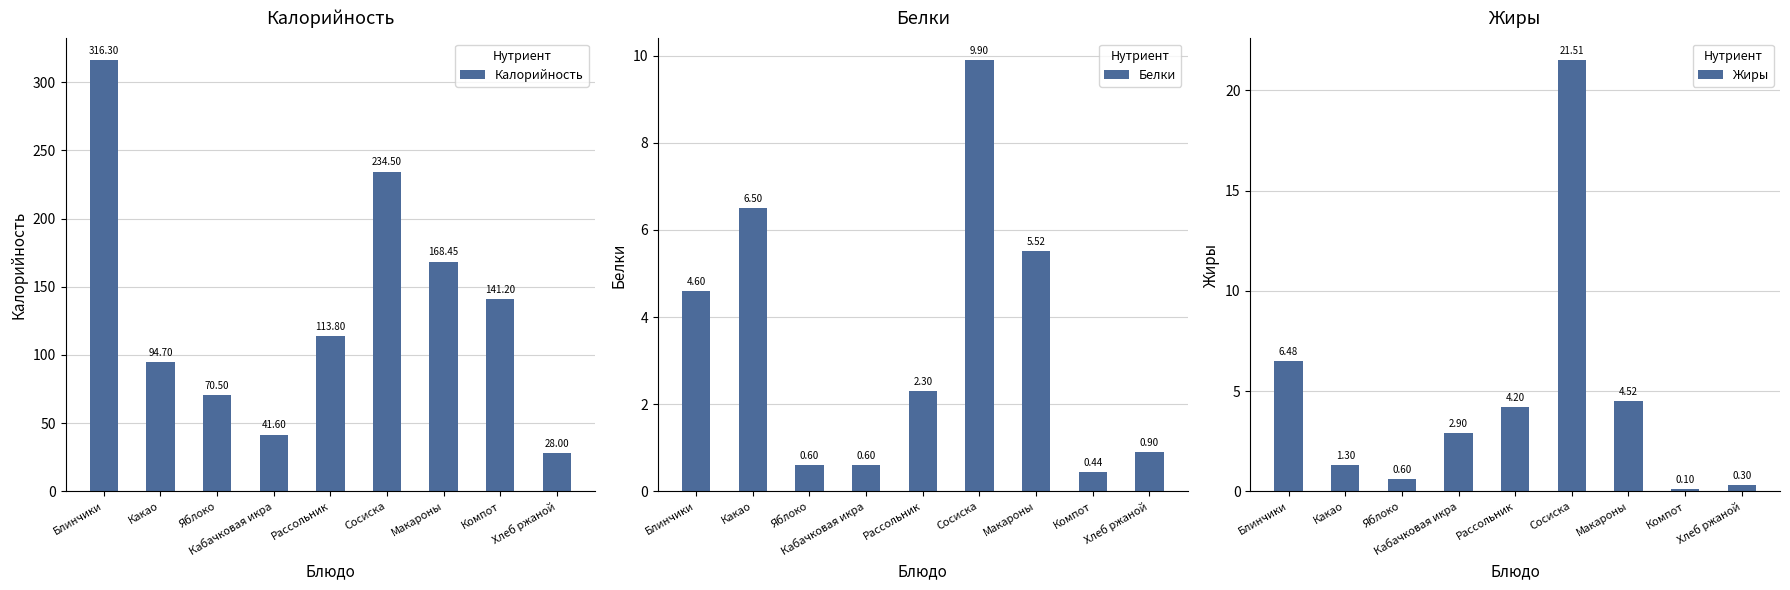

What is the sum of all Жиры values?

41.9